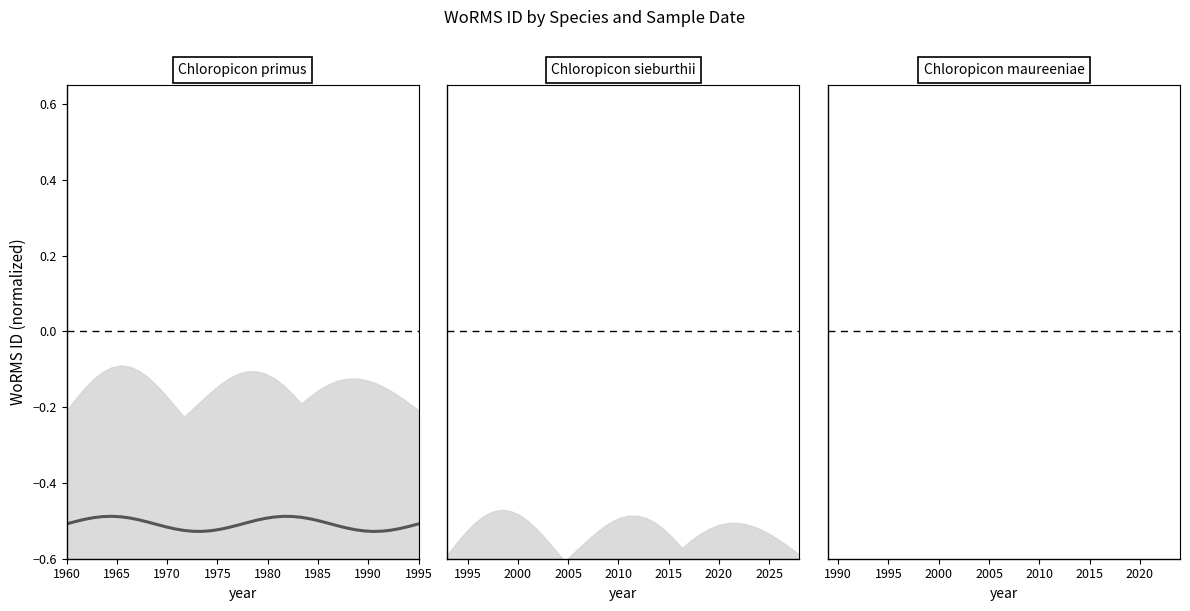

What are all the series names shown in the legend?

Chloropicon primus, Chloropicon sieburthii, Chloropicon maureeniae